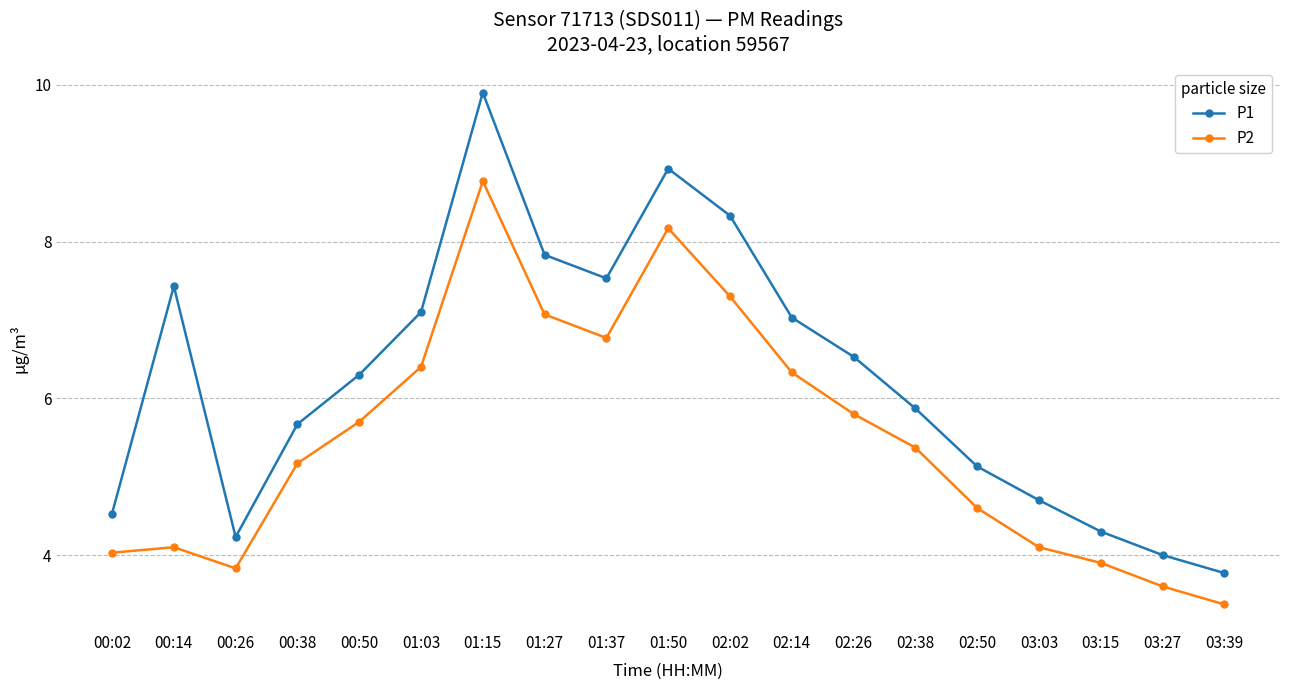

True or false: P1 and P2 cross at least once.

False